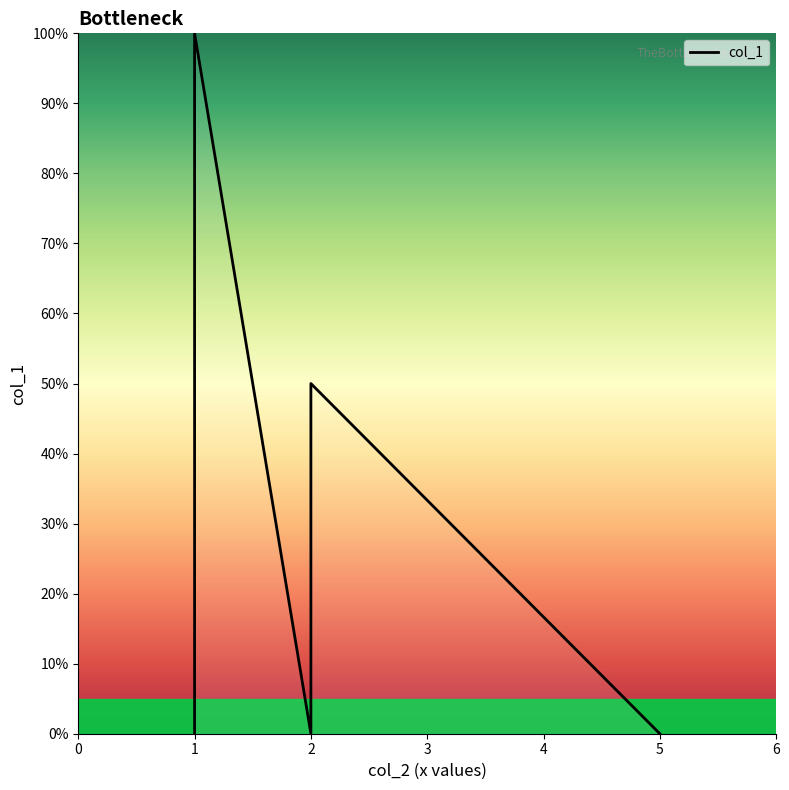

How many interior local peaks (higher than both neighbors) does the data have?

2